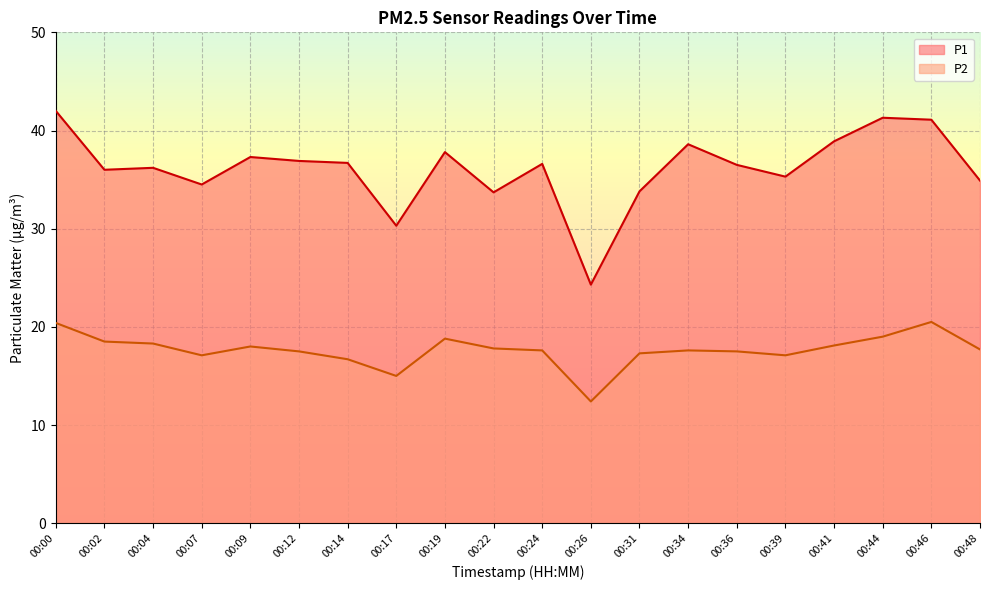

Between 00:26 and 00:39, which series saw the biggest shift?

P1